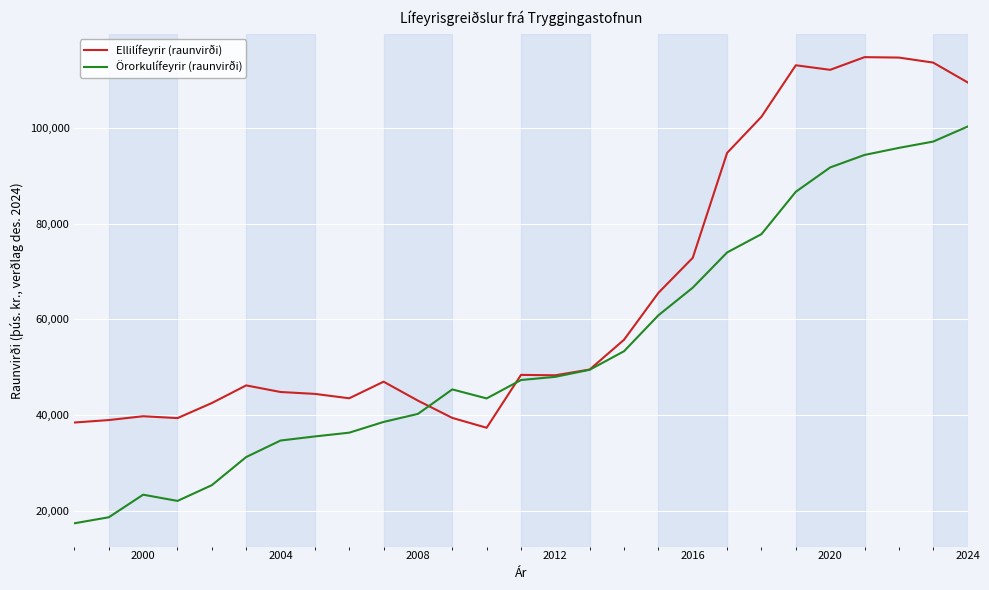

What are all the series names shown in the legend?

Ellilífeyrir (raunvirði), Örorkulífeyrir (raunvirði)